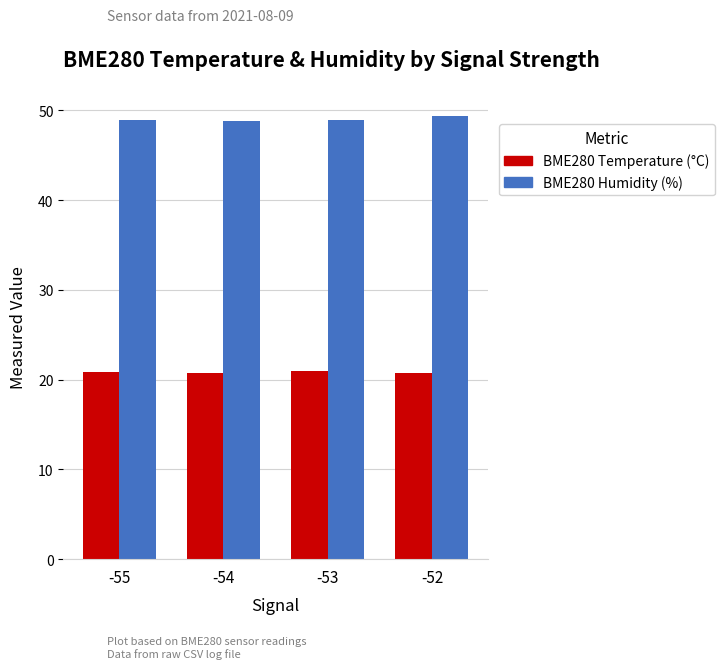

Rank the series by their maximum value, from highest to lowest.

BME280 Humidity (%), BME280 Temperature (°C)